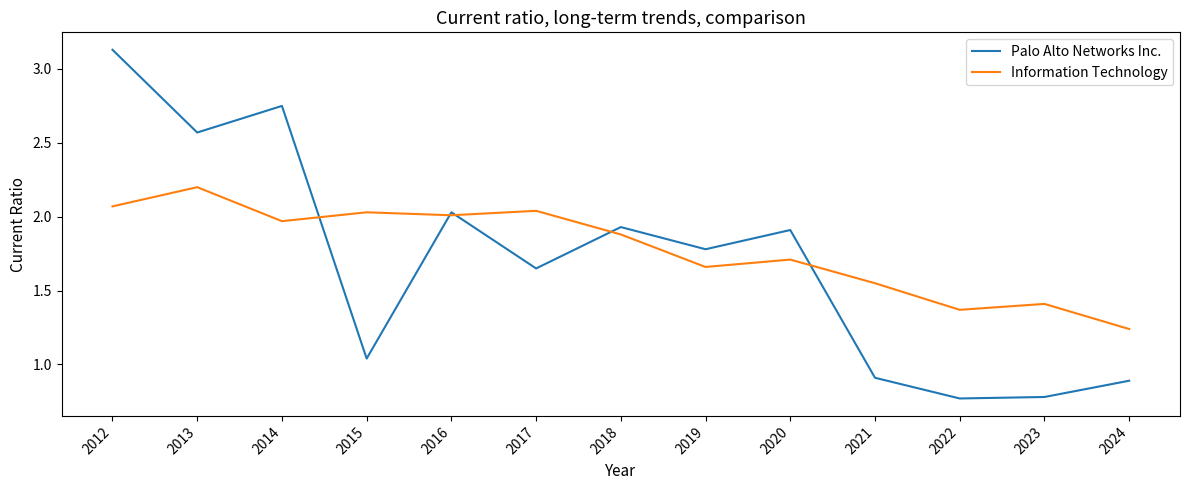

The Information Technology series shows 0.8 at 2019. True or false?

False